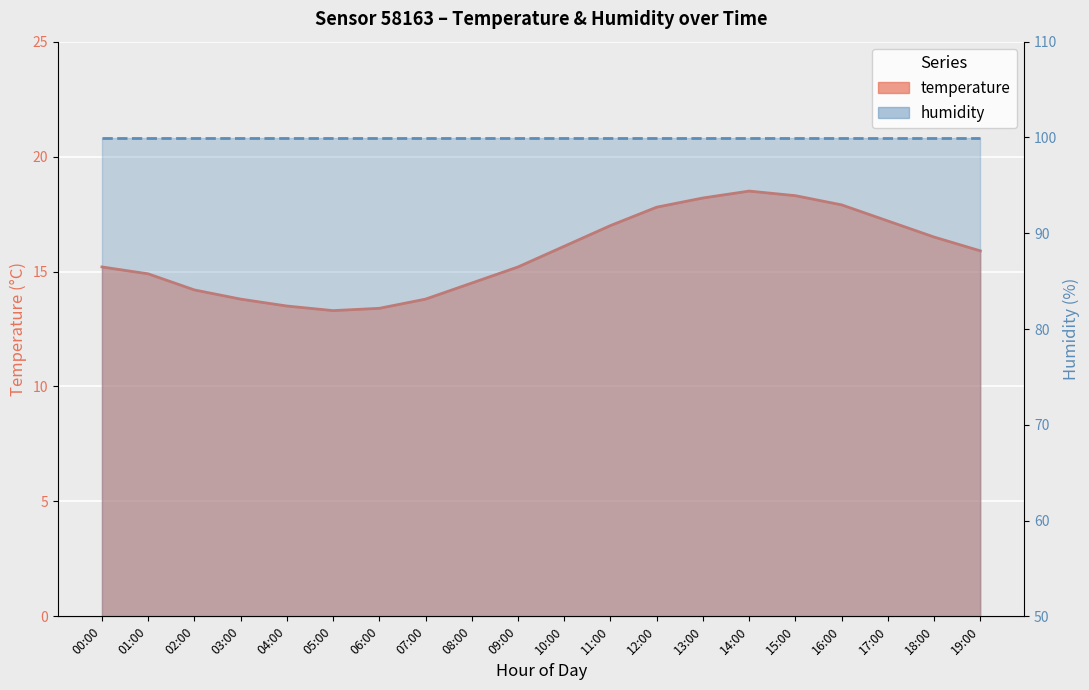

How many interior local valleys (lower than both neighbors) does the data have?

1